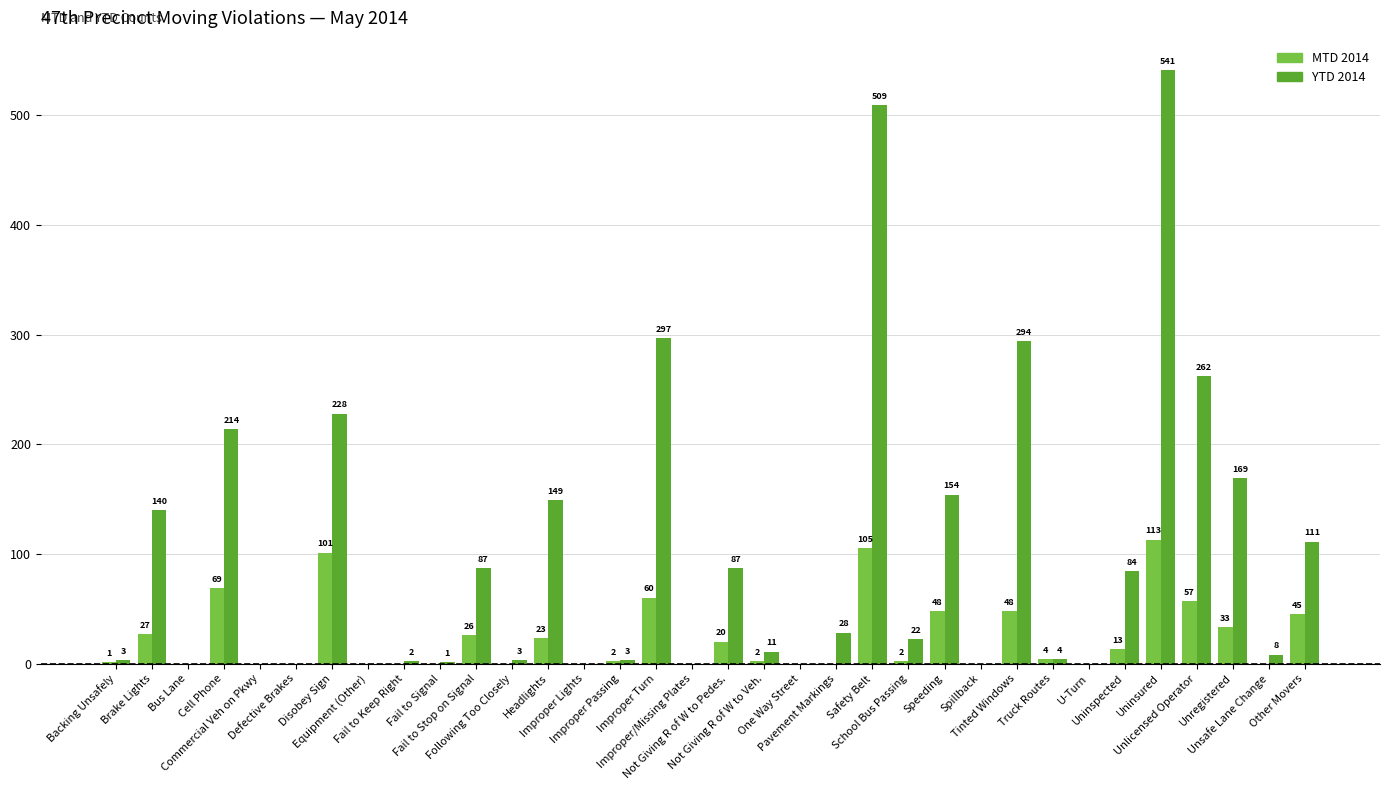

Is the value of MTD 2014 at Disobey Sign greater than the value of YTD 2014 at Following Too Closely?

Yes